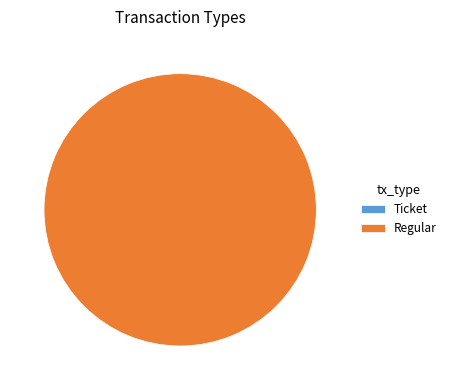

What percentage is the Regular slice, to the nearest percent?

100%